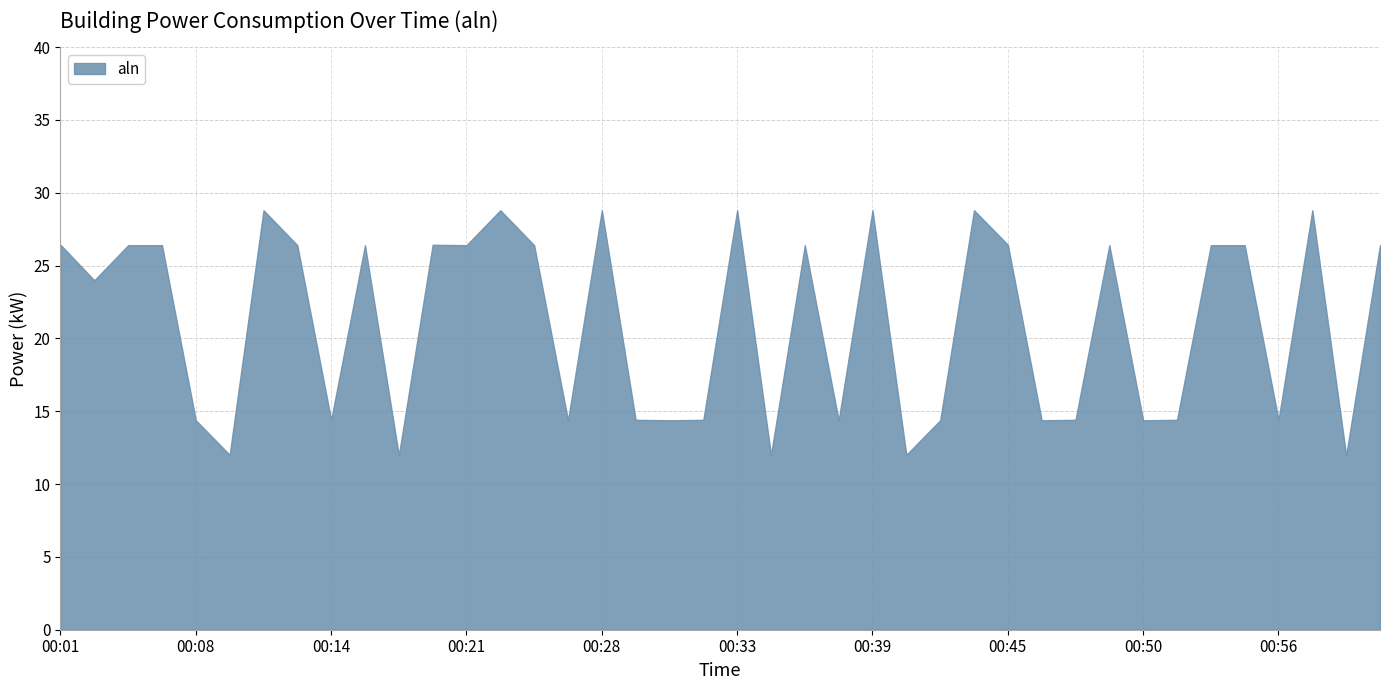

Which category has the lowest value across all series?

00:17